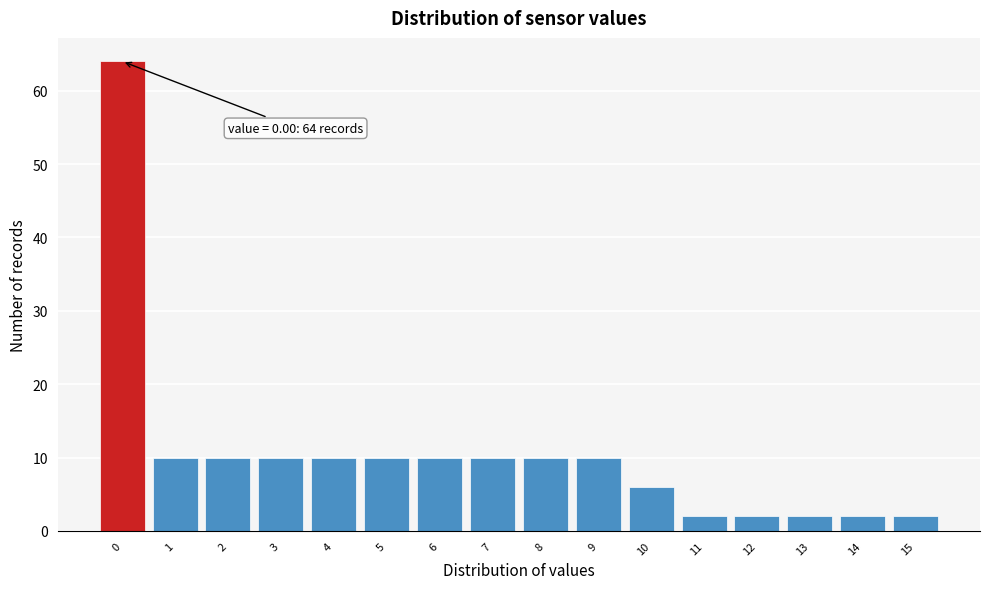

Over which range of the x-axis is the bar tallest?

-0.5 to 0.5